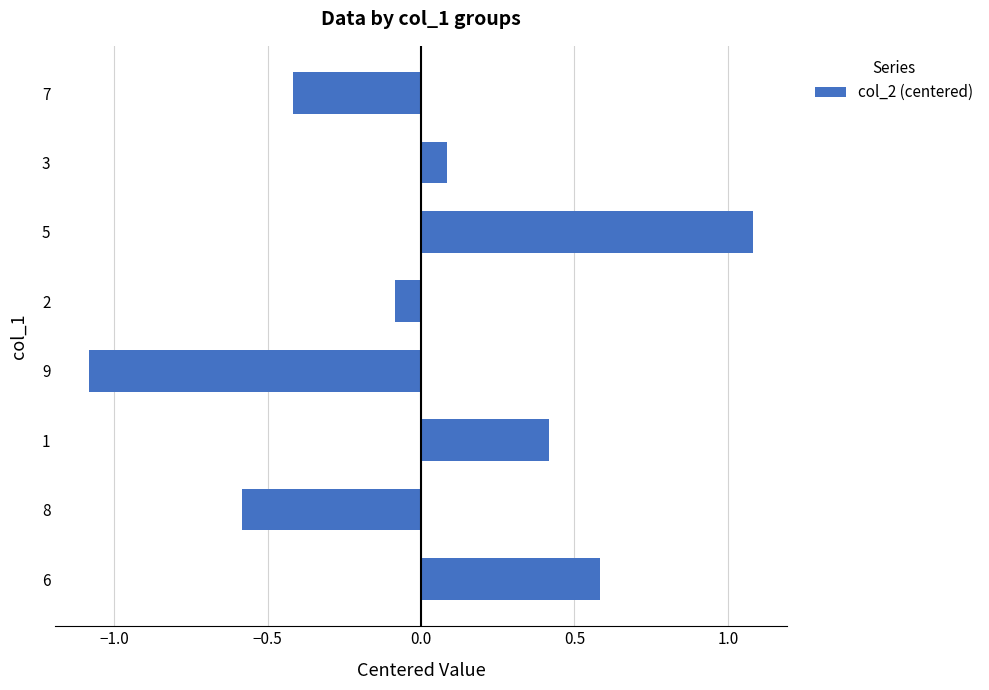

Which category has the highest value across all series?

5